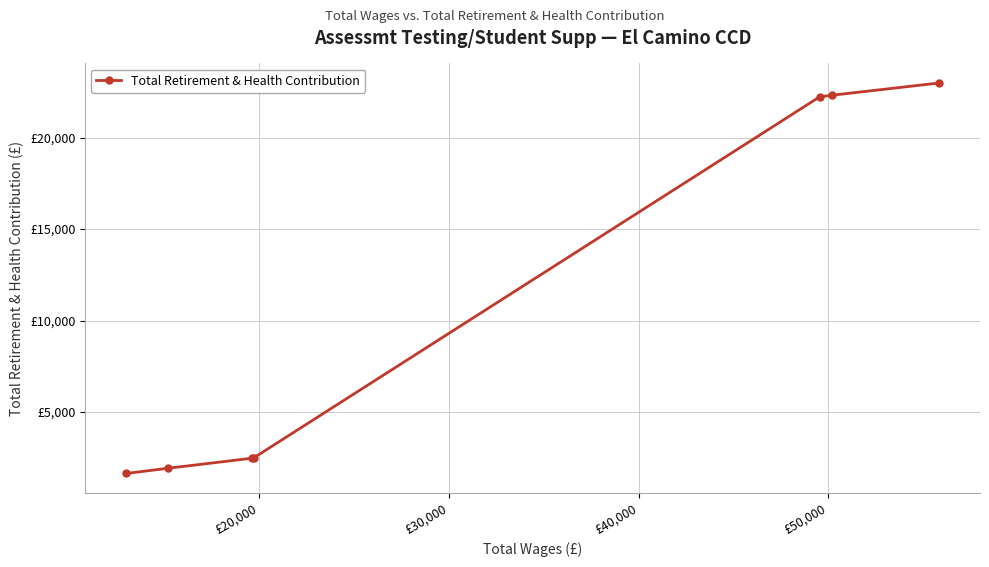

Does the chart have visible grid lines?

Yes